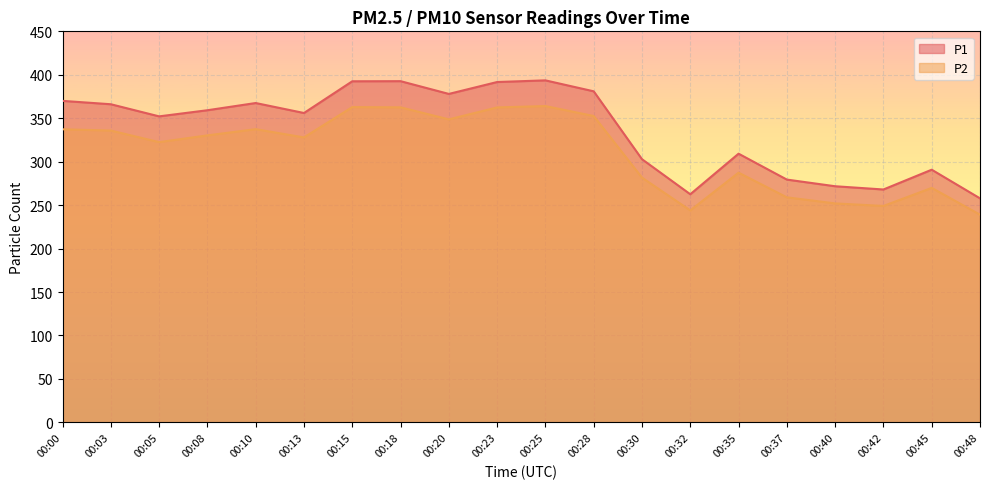

How many lines are shown in the chart?

2